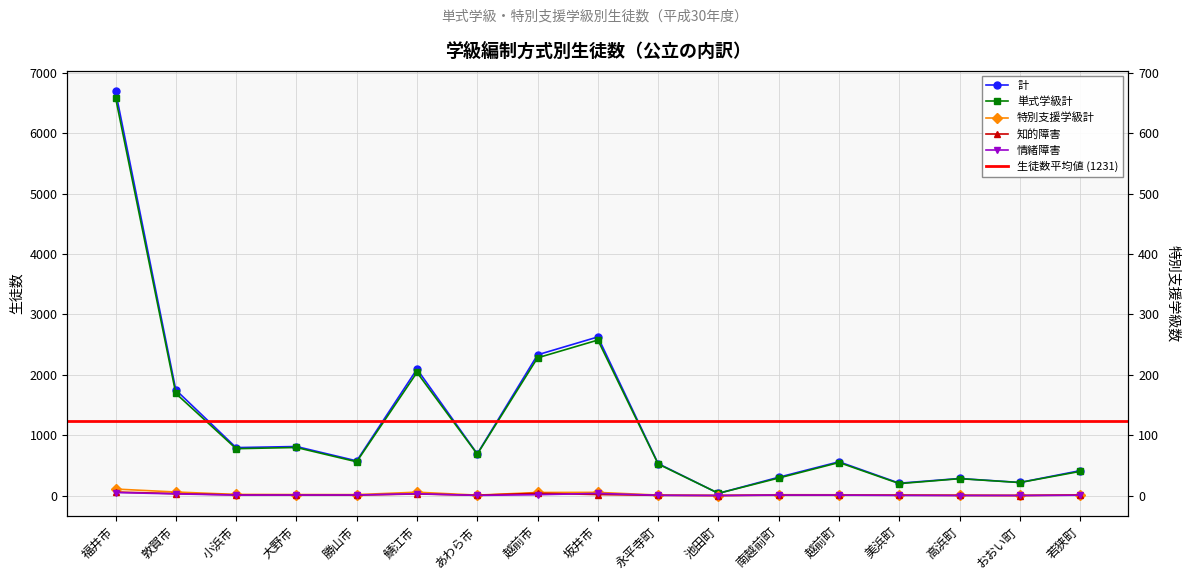

What is the difference between the highest and lowest values at 池田町?

36